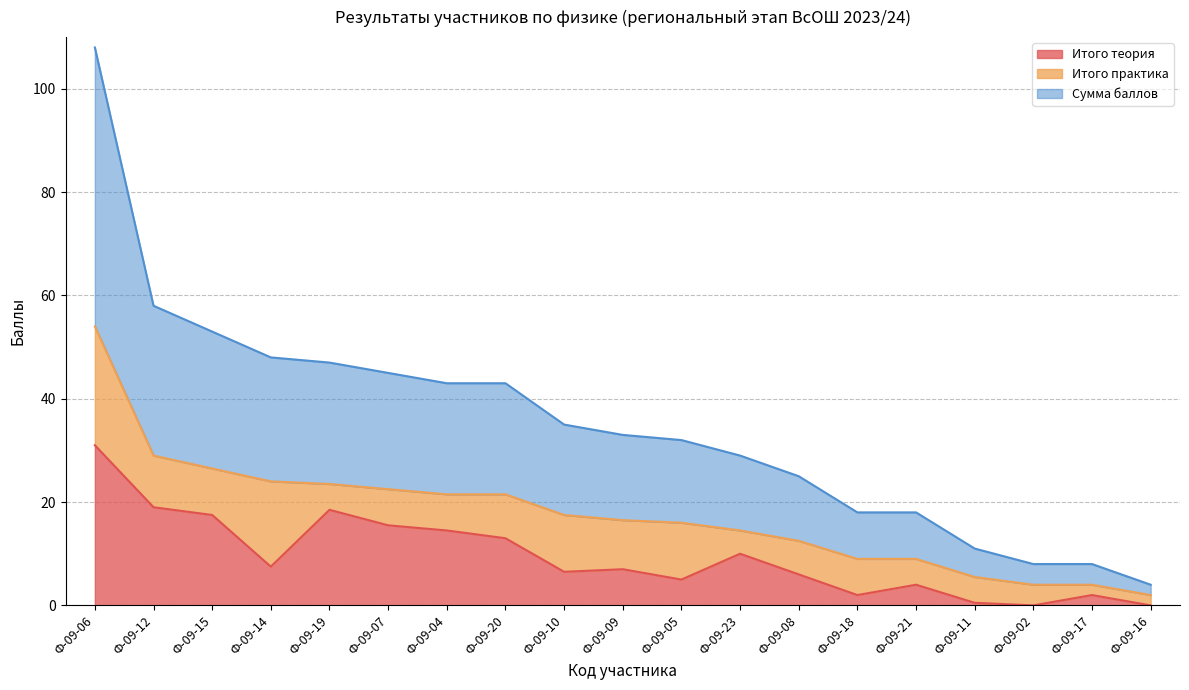

At which label does Сумма баллов first exceed 16?

Ф-09-06